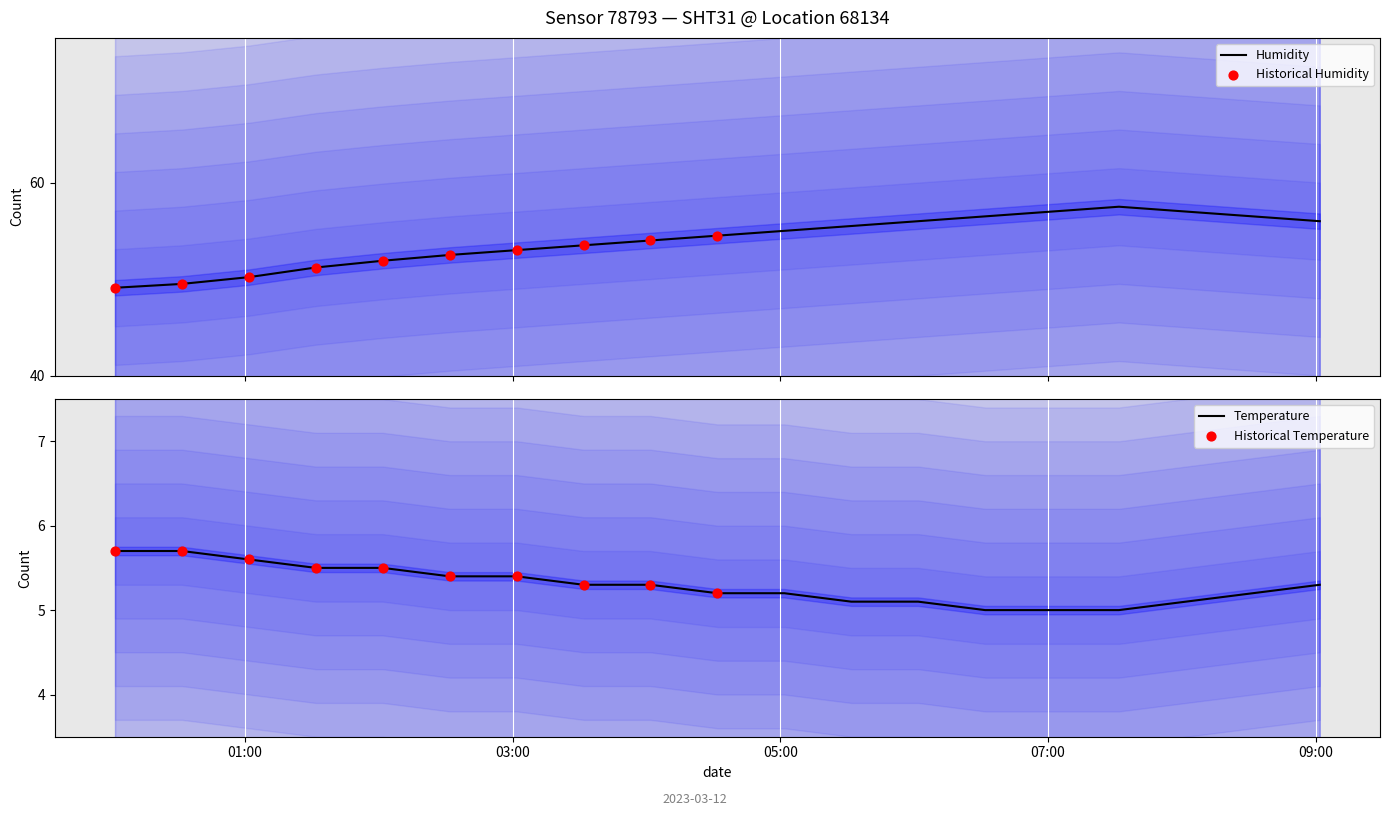

Which series contains the lowest Y value?

temperature